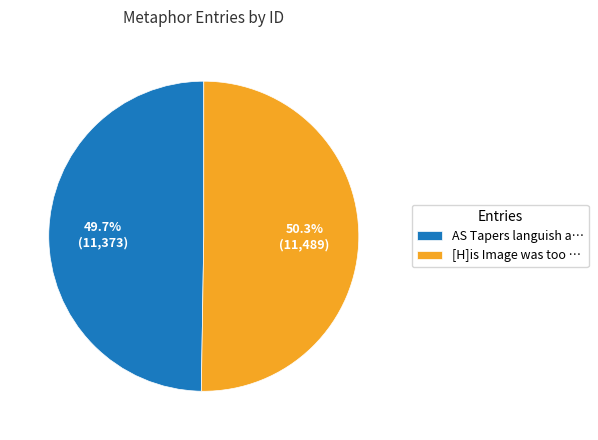

Which slice is the smallest?

AS Tapers languish a…